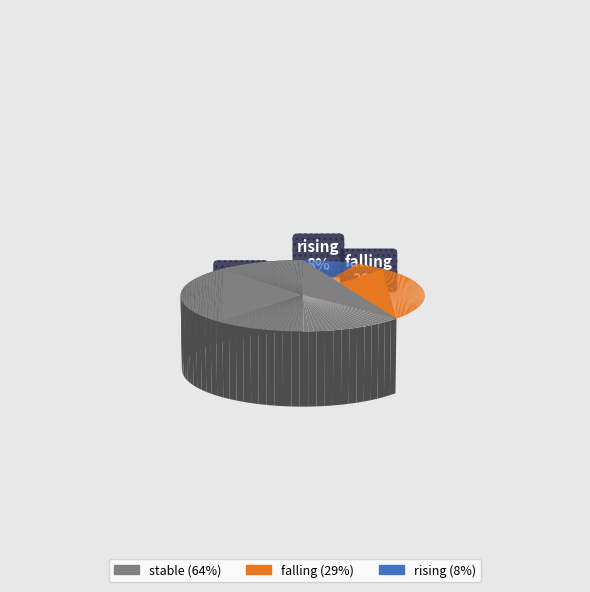

Do falling and stable together represent more than half of the pie?

Yes